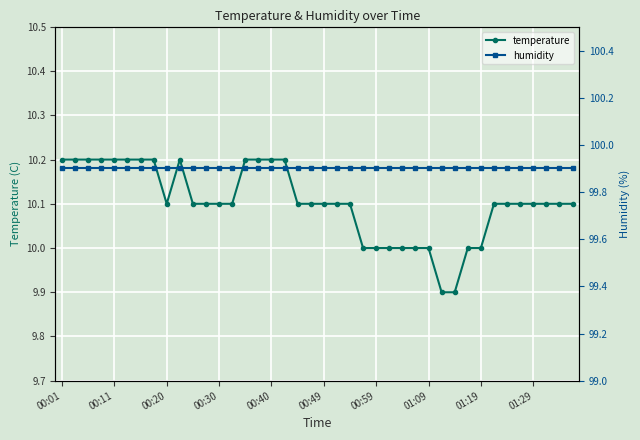

What are all the series names shown in the legend?

temperature, humidity